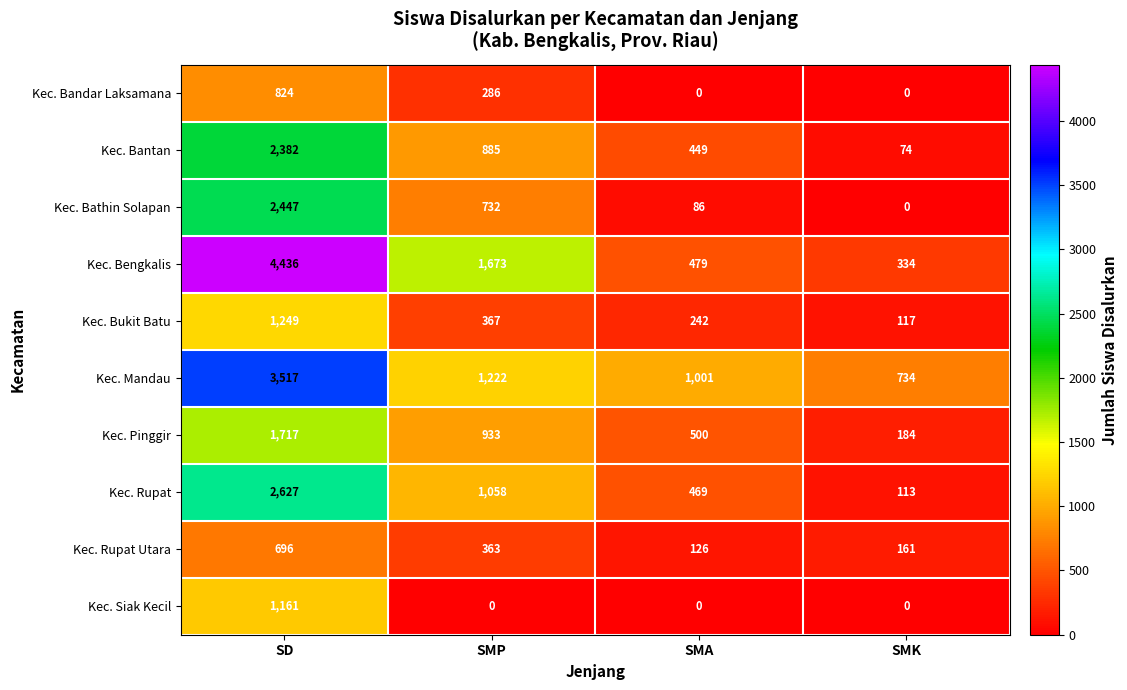

How many Kec. Siak Kecil values are between 0 and 1161?

4